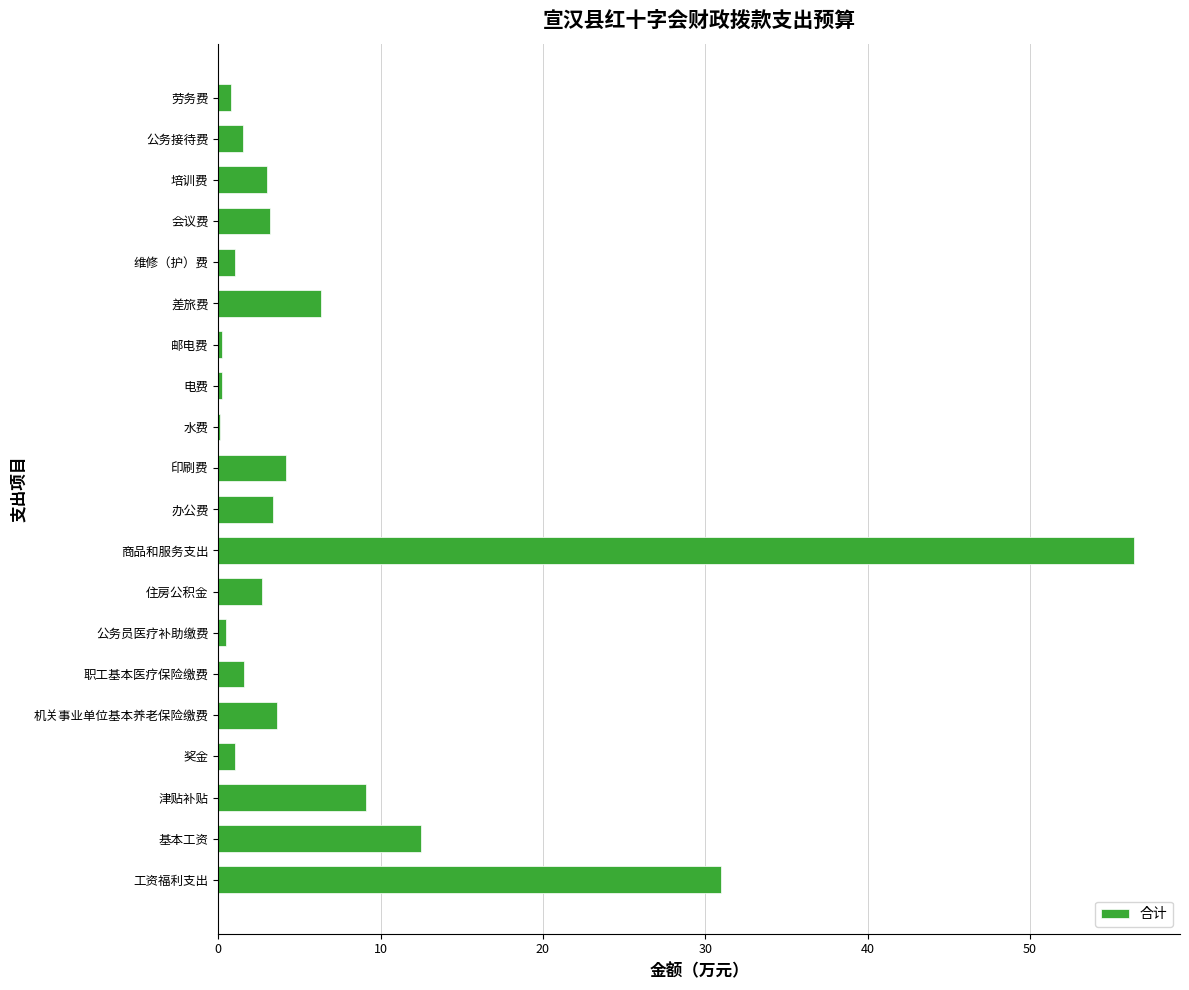

At which category does the chart reach its peak across all series?

商品和服务支出